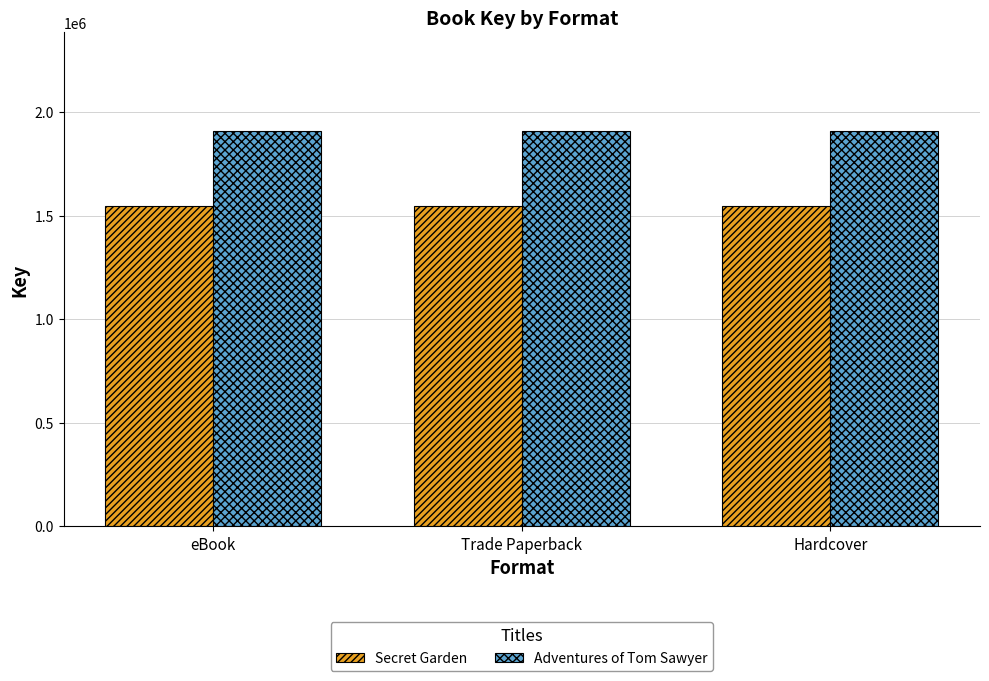

What is the difference between the highest and lowest values at Hardcover?

359063